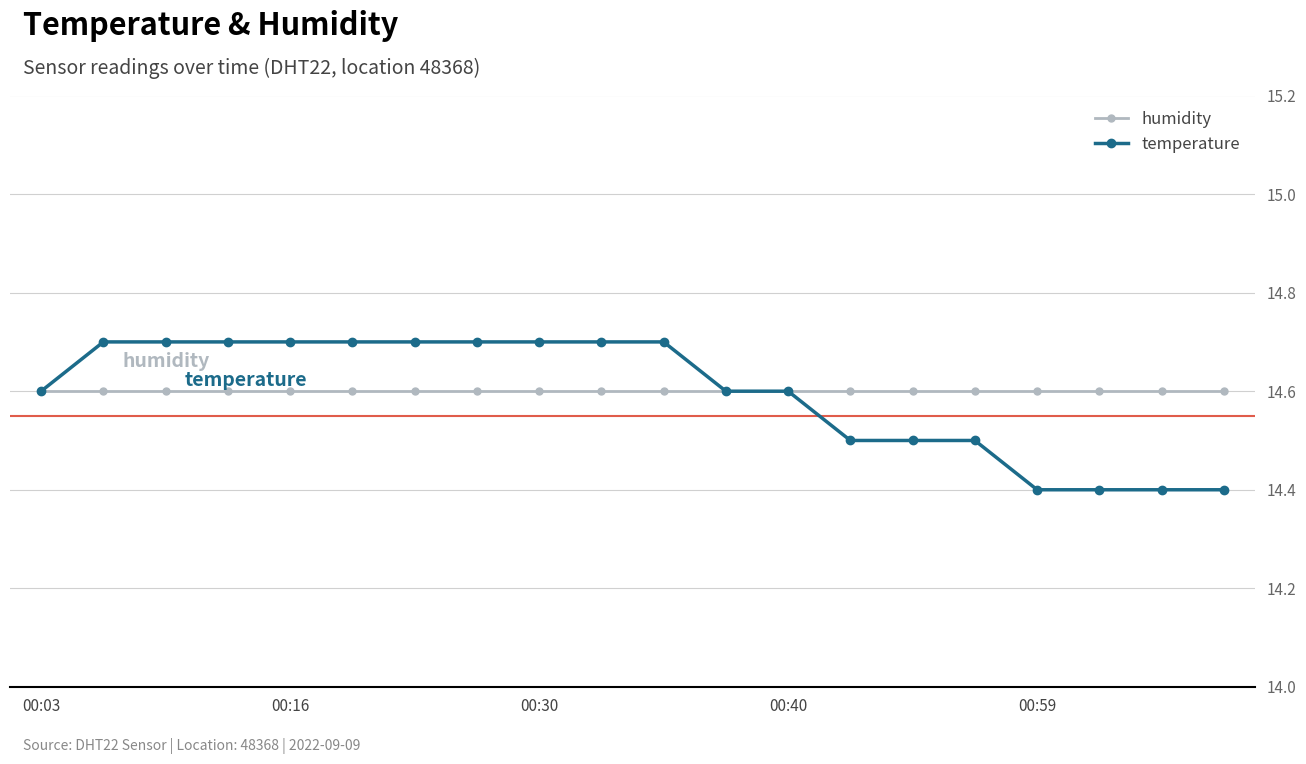

What is the greatest value displayed?

14.7